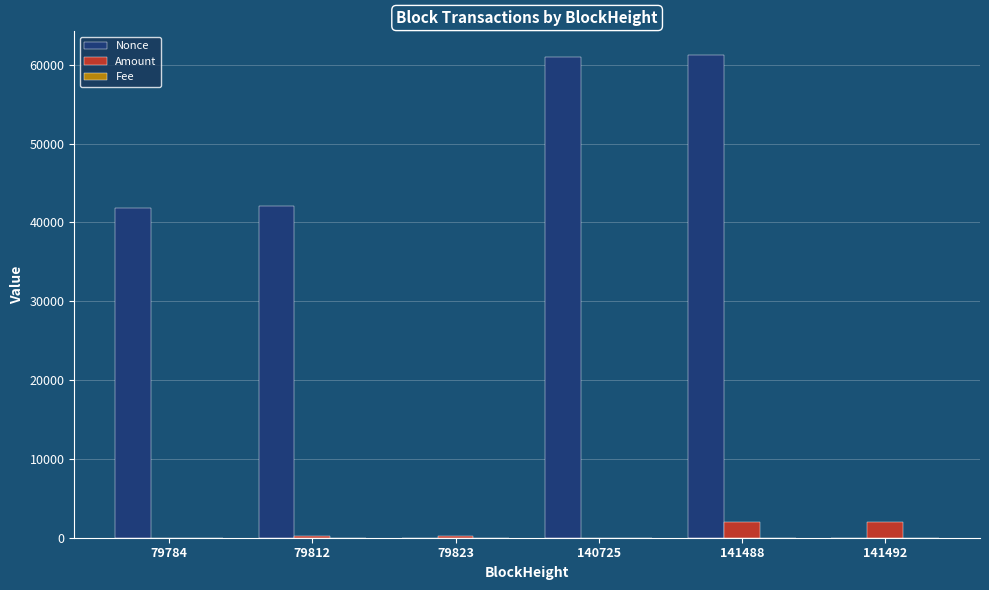

What is the sum of the Amount values at 141488 and 79812?

2244.5